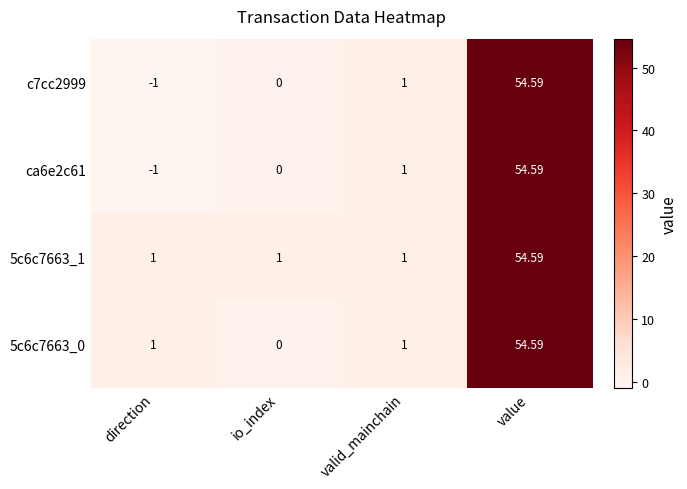

Which label corresponds to the smallest value in the chart?

direction